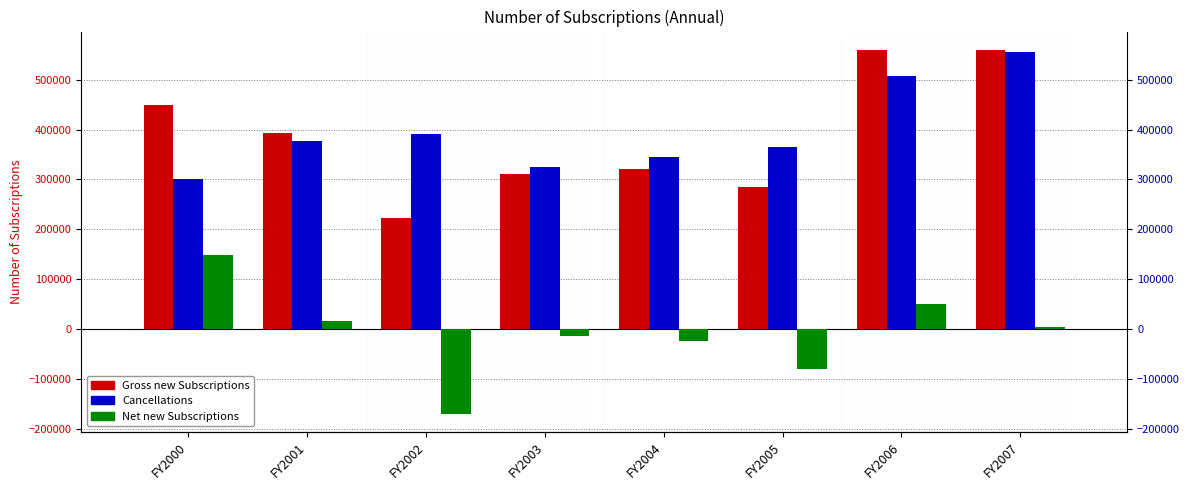

What is the difference between the maximum and second lowest values in the Net new Subscriptions series?

228133